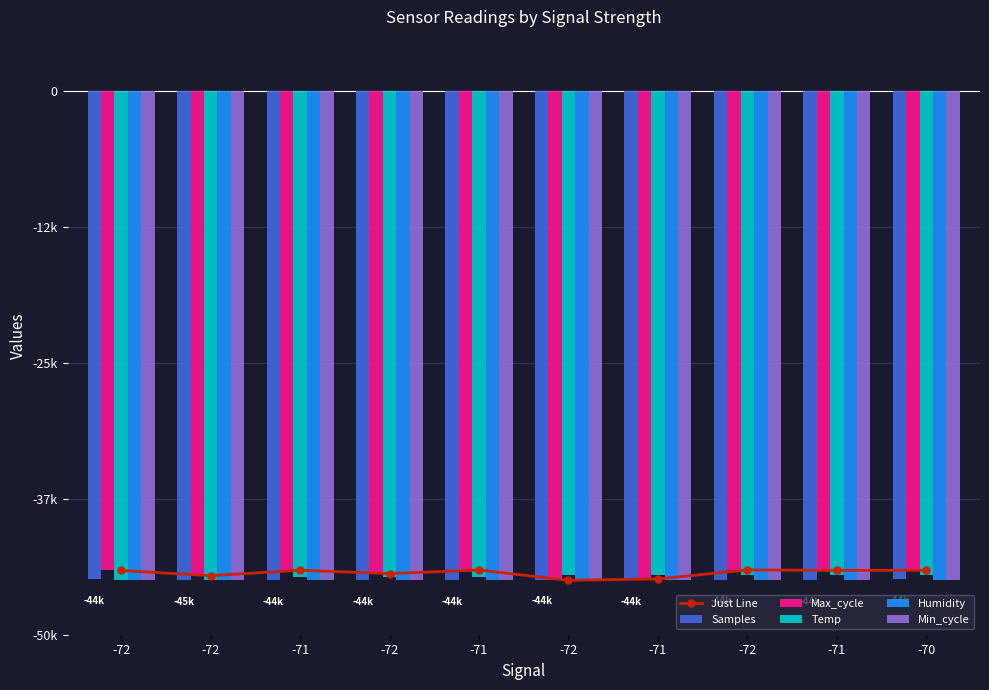

At which label is Humidity closest to -45000?

-72